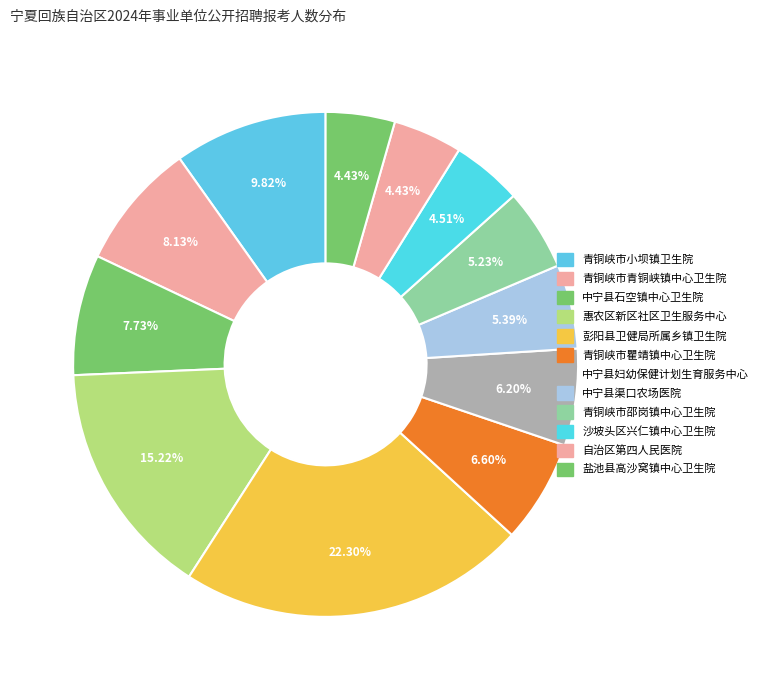

Which slice is the largest?

彭阳县卫健局所属乡镇卫生院